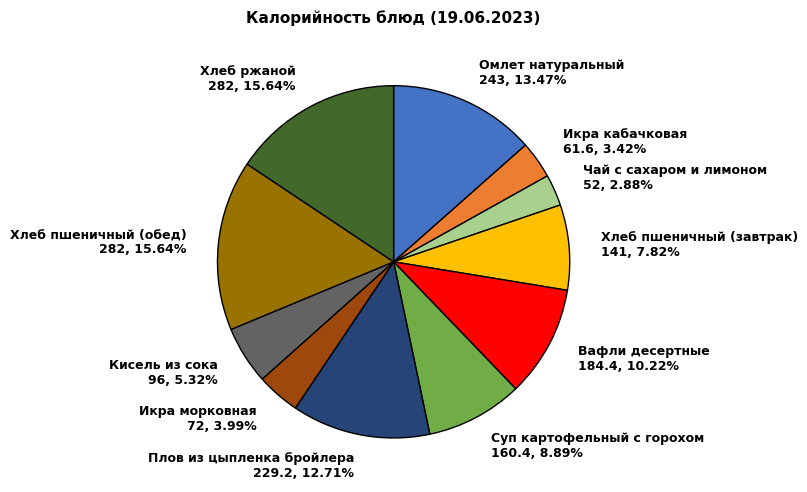

How many slices are in this pie chart?

11